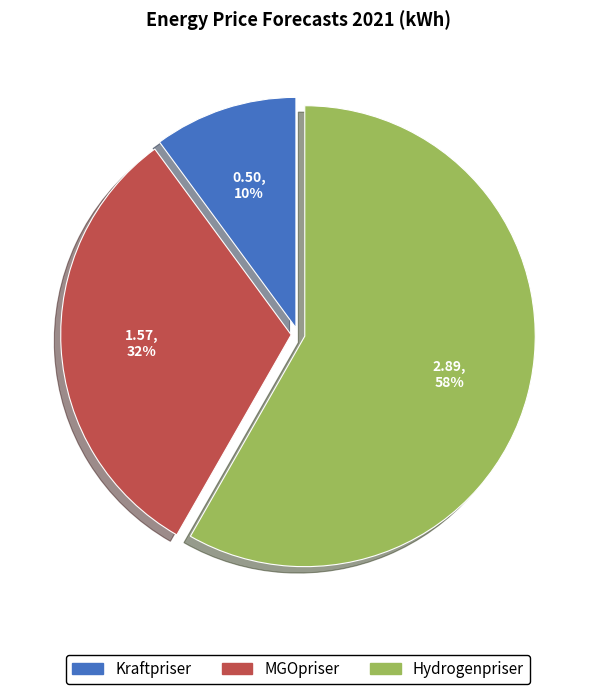

What percentage is the Hydrogenpriser slice, to the nearest percent?

58%